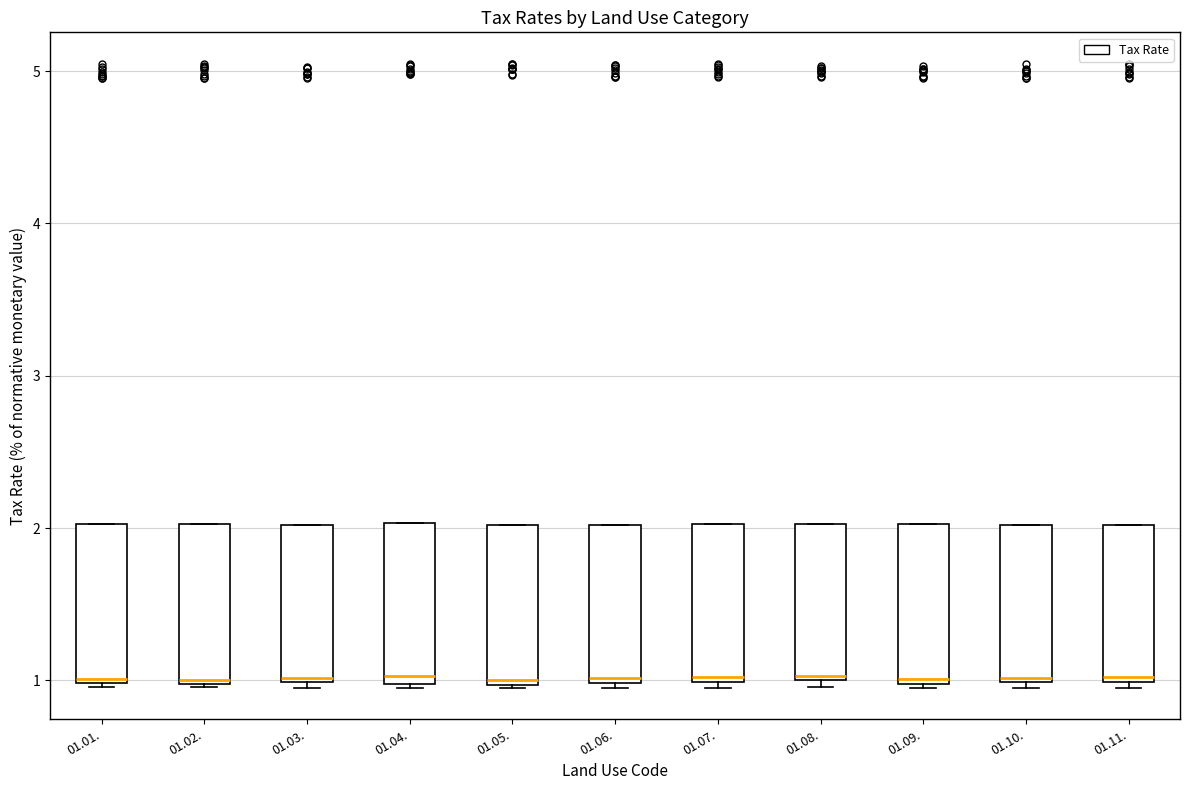

Reading left to right, transcribe this box plot: for each box, give where its median line is, the range the box spans, and where its two whiskers end, as read against the y-axis. The values are not printed on the chart, so give them approximately, as read against the axis.

01.01.: median 1 (just above the box's lower edge), box 1 to 2, whiskers 1 to 2
01.02.: median 1, box 1 to 2, whiskers 1 to 2
01.03.: median 1, box 1 to 2, whiskers 1 (just below the box's lower edge) to 2
01.04.: median 1 (just above the box's lower edge), box 1 to 2, whiskers 1 to 2
01.05.: median 1, box 1 to 2, whiskers 1 to 2
01.06.: median 1 (just above the box's lower edge), box 1 to 2, whiskers 1 (just below the box's lower edge) to 2
01.07.: median 1 (just above the box's lower edge), box 1 to 2, whiskers 1 (just below the box's lower edge) to 2
01.08.: median 1, box 1 to 2, whiskers 1 (just below the box's lower edge) to 2
01.09.: median 1 (just above the box's lower edge), box 1 to 2, whiskers 1 to 2
01.10.: median 1, box 1 to 2, whiskers 1 (just below the box's lower edge) to 2
01.11.: median 1 (just above the box's lower edge), box 1 to 2, whiskers 1 (just below the box's lower edge) to 2